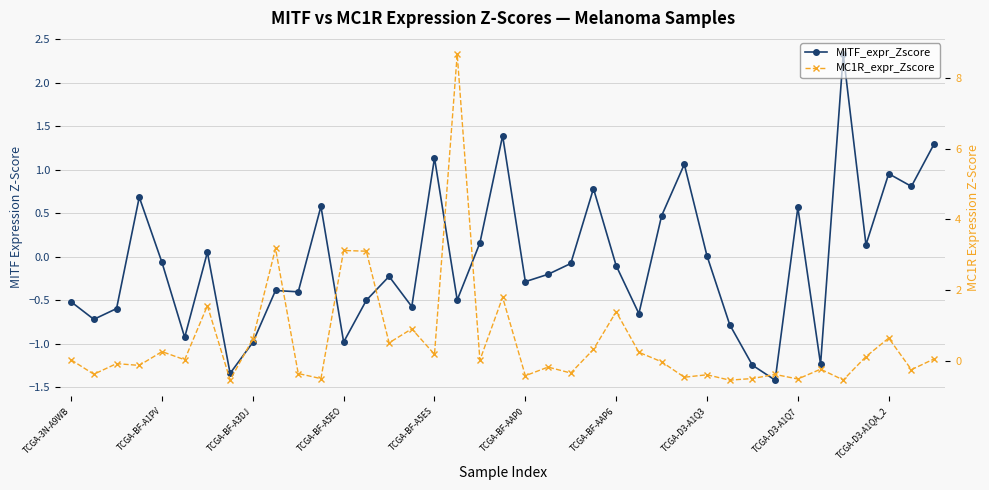

What are all the series names shown in the legend?

MITF_expr_Zscore, MC1R_expr_Zscore